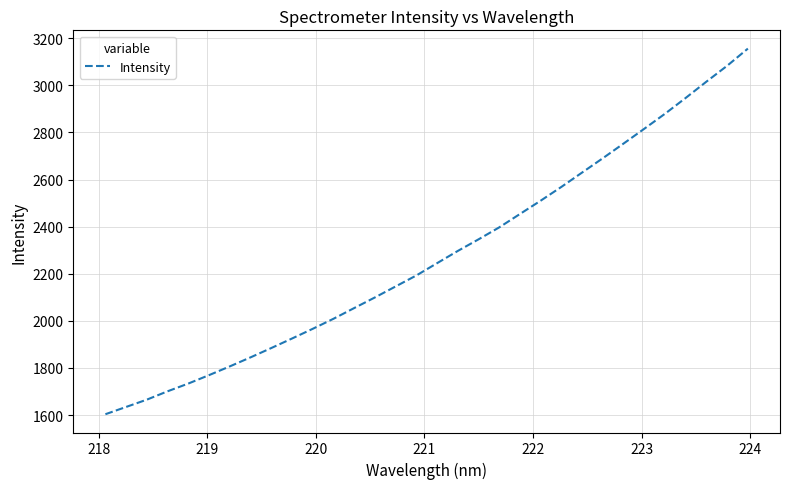

What is the maximum value shown in the chart?

3155.9